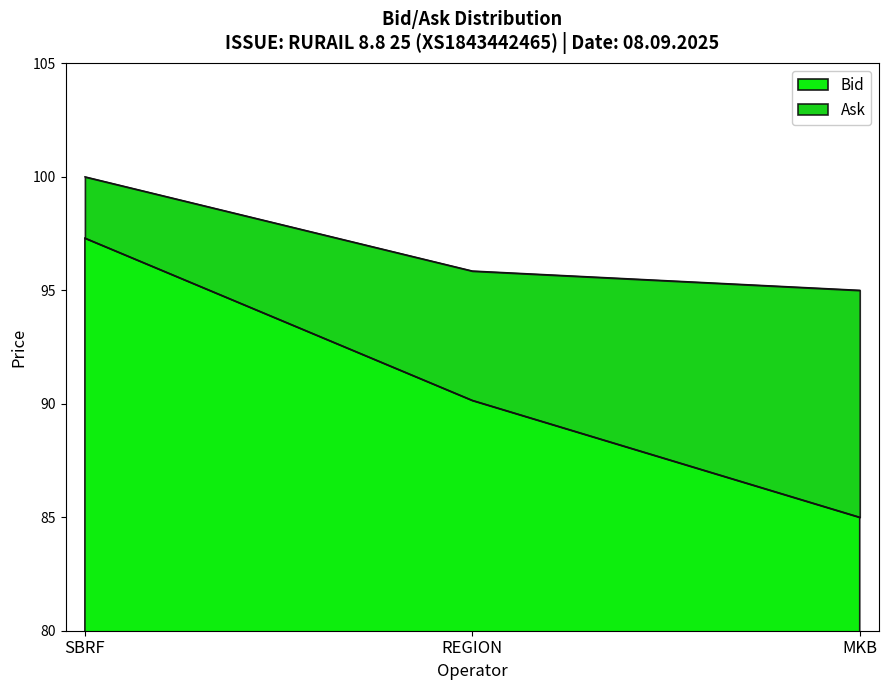

What is the total value across all series at MKB?

95.0